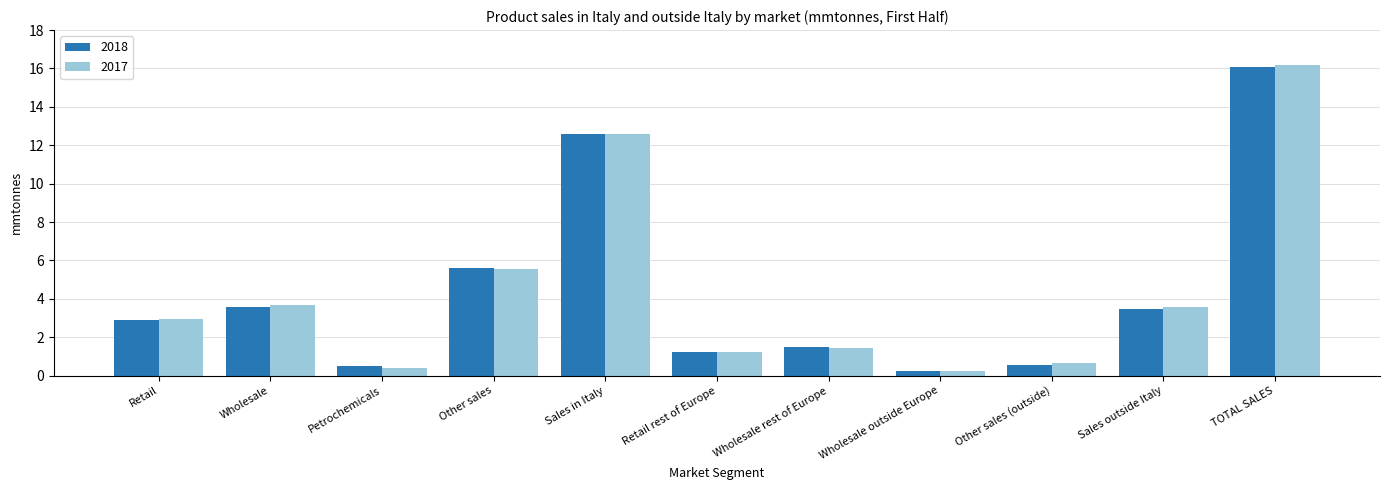

What is the sum of the 2018 values at TOTAL SALES and Other sales?

21.7